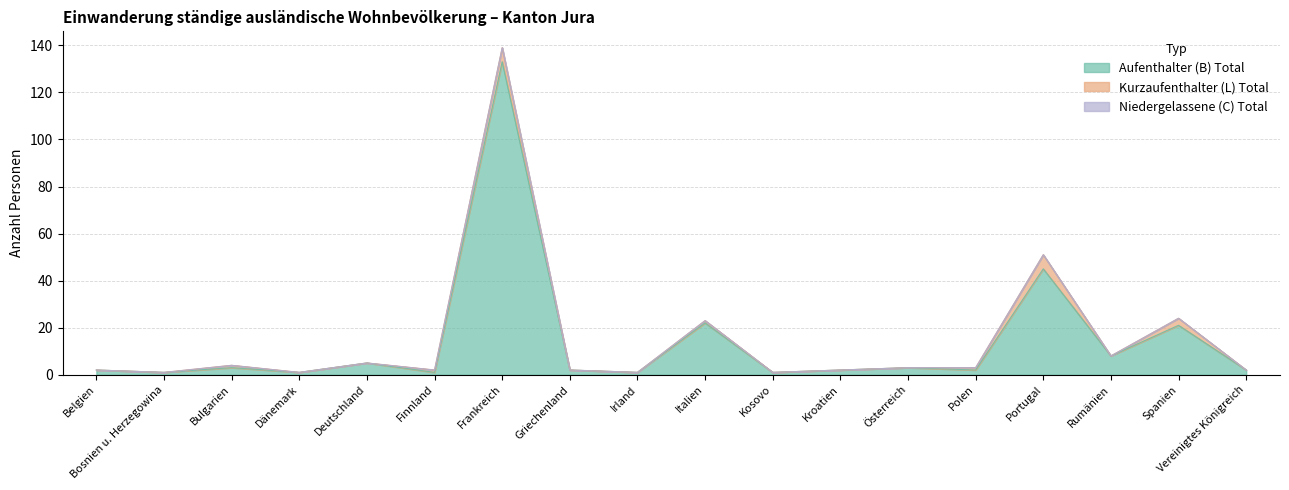

Reading left to right, extract all data points from this chart.

Aufenthalter (B) Total: Belgien=2	Bosnien u. Herzegowina=1	Bulgarien=3	Dänemark=1	Deutschland=5	Finnland=1	Frankreich=133	Griechenland=2	Irland=1	Italien=22	Kosovo=1	Kroatien=2	Österreich=3	Polen=2	Portugal=45	Rumänien=8	Spanien=21	Vereinigtes Königreich=2
Kurzaufenthalter (L) Total: Belgien=0	Bosnien u. Herzegowina=0	Bulgarien=1	Dänemark=0	Deutschland=0	Finnland=1	Frankreich=6	Griechenland=0	Irland=0	Italien=1	Kosovo=0	Kroatien=0	Österreich=0	Polen=1	Portugal=6	Rumänien=0	Spanien=3	Vereinigtes Königreich=0
Niedergelassene (C) Total: Belgien=0	Bosnien u. Herzegowina=0	Bulgarien=0	Dänemark=0	Deutschland=0	Finnland=0	Frankreich=0	Griechenland=0	Irland=0	Italien=0	Kosovo=0	Kroatien=0	Österreich=0	Polen=0	Portugal=0	Rumänien=0	Spanien=0	Vereinigtes Königreich=0